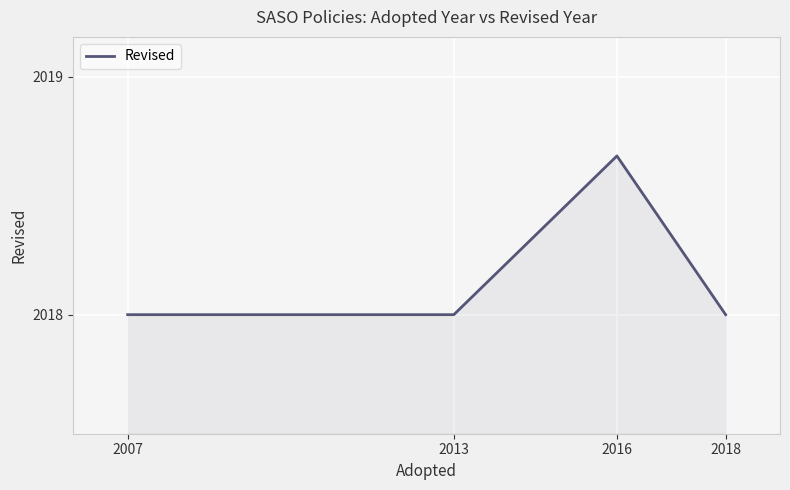

Is it true that the value at 2013 is 2018.0?

True